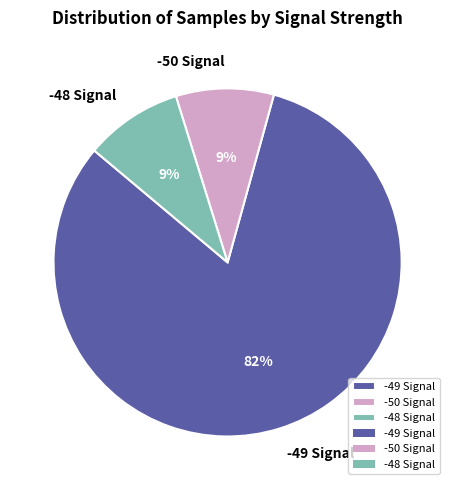

To the nearest percent, what percentage of the pie is -48 Signal?

9%